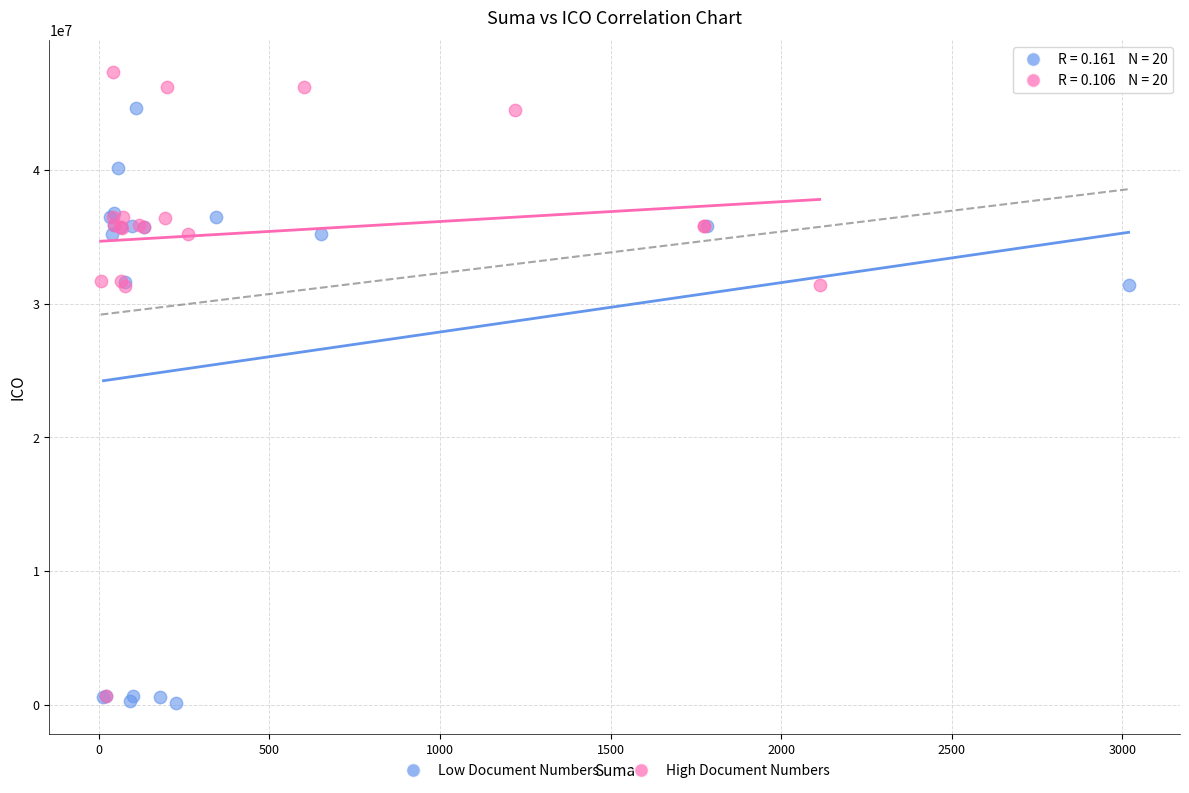

Which series has the widest spread of Y values?

High Document Numbers